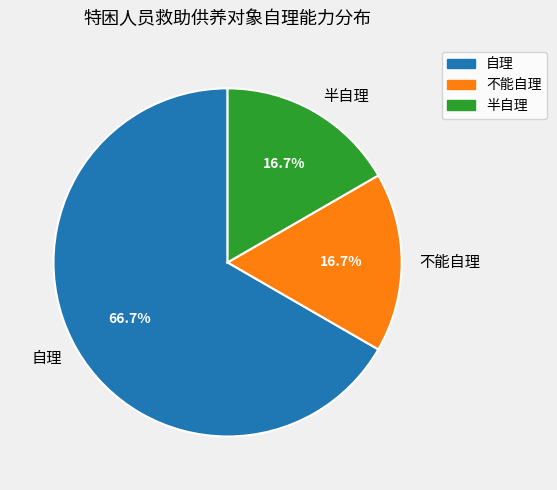

How many segments does this pie chart have?

3